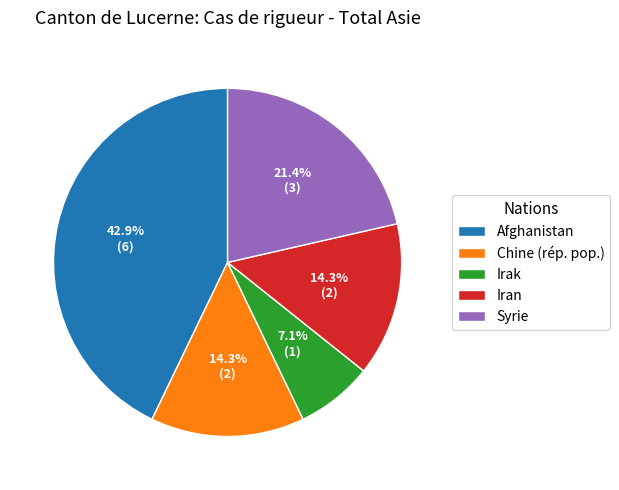

Does Iran represent more than half of the total?

No